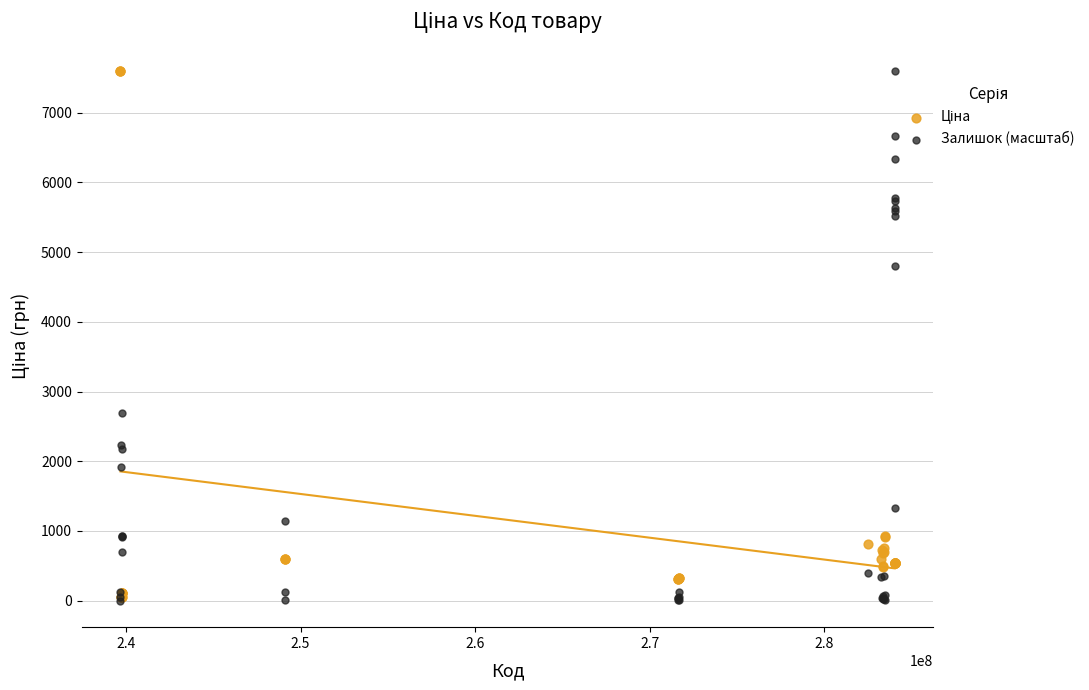

Across all series, what Y value is closest to 3798?

4797.1